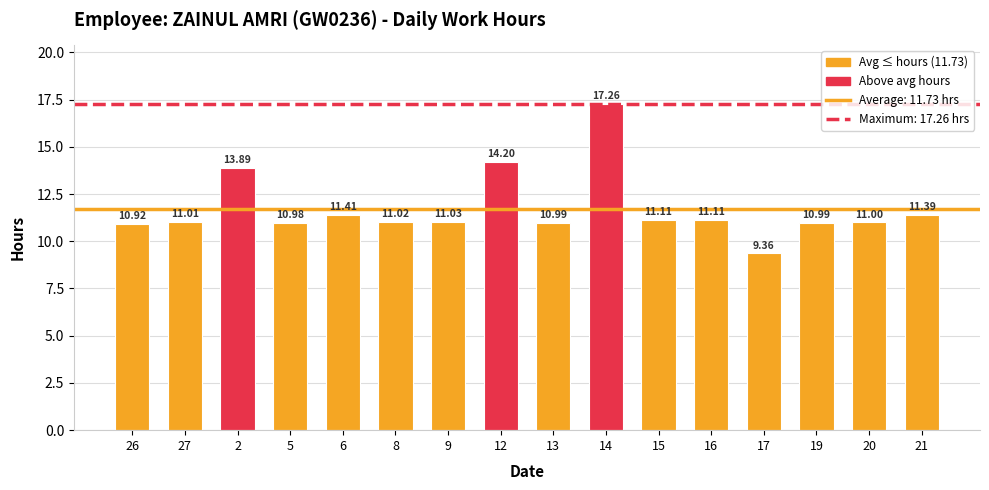

What is the difference between the values at 6 and 26?

0.5